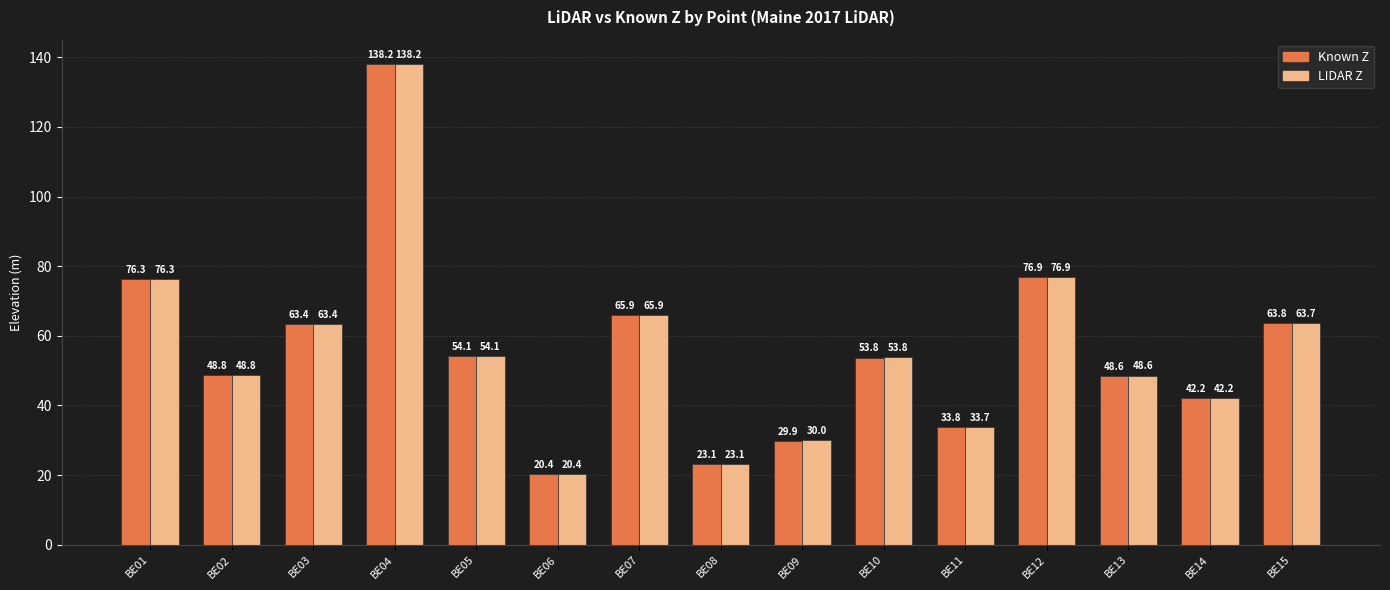

How many bars are there in total?

30